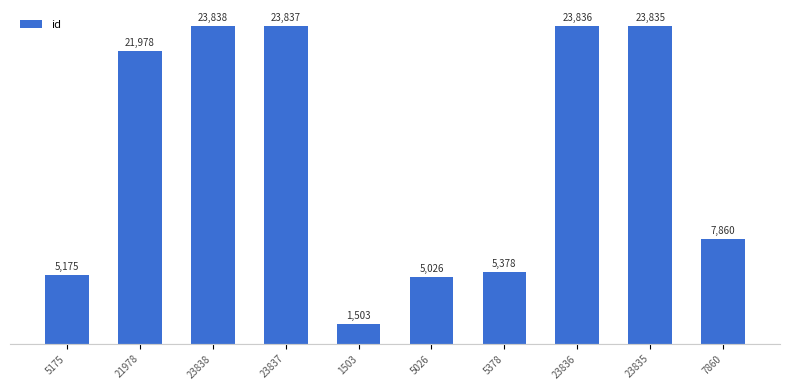

How many data points are less than 21978?

5